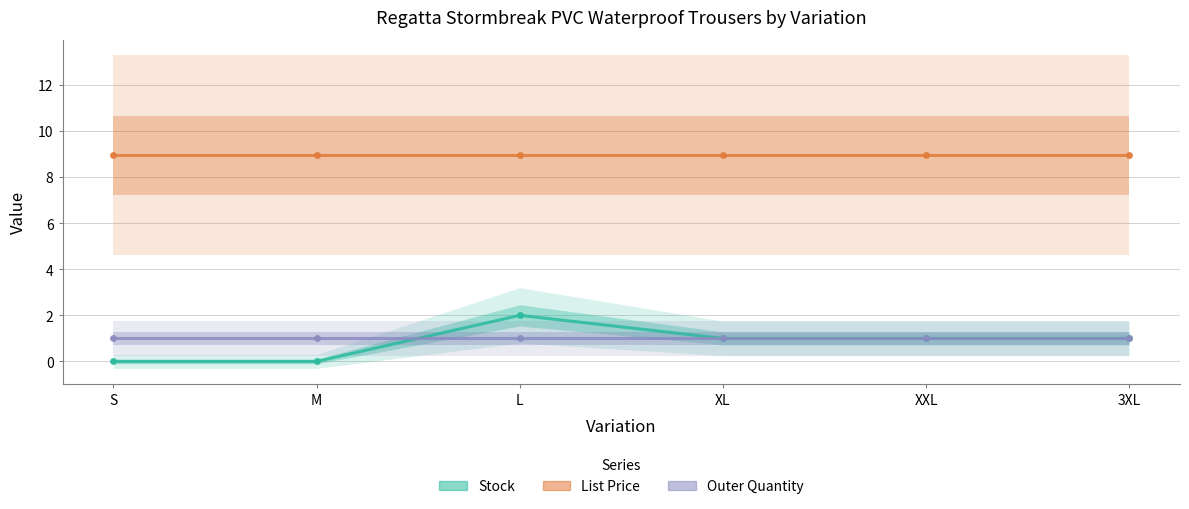

True or false: Outer Quantity and List Price cross at least once.

False